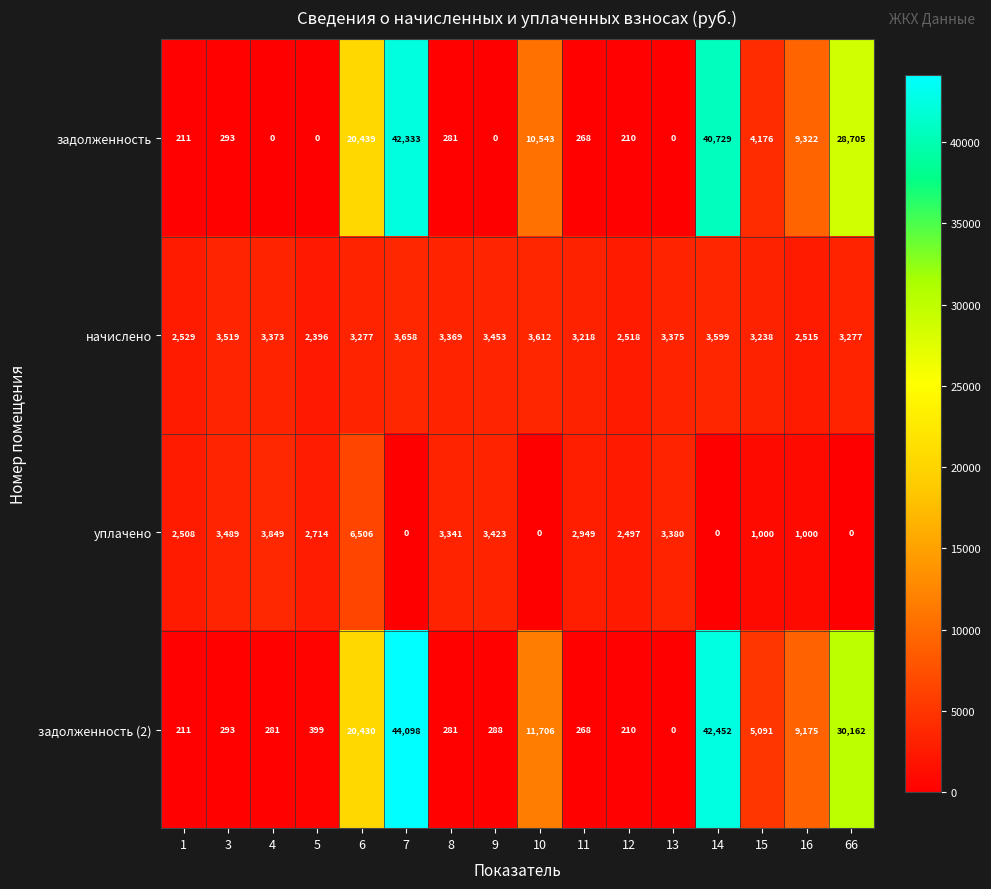

What is the sum of the задолженность (2) values at 66 and 8?

30443